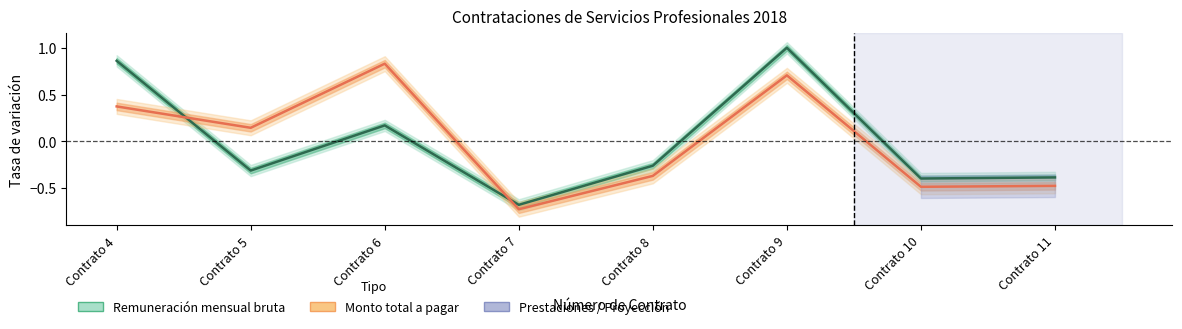

How many distinct data groups are displayed?

2